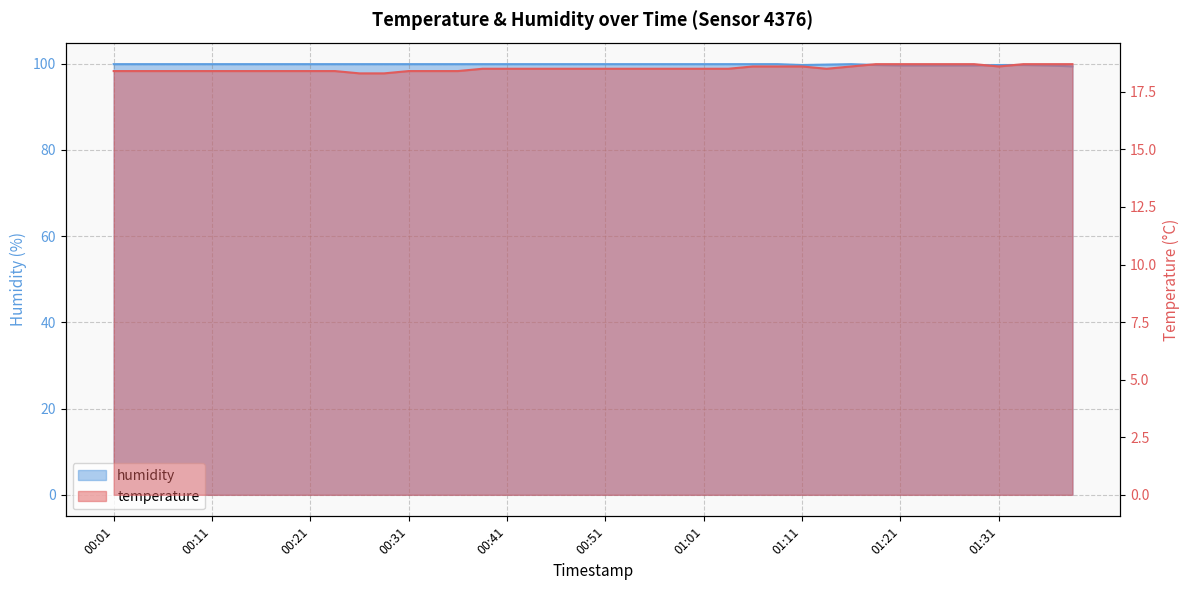

What position from the left is 00:49?

20